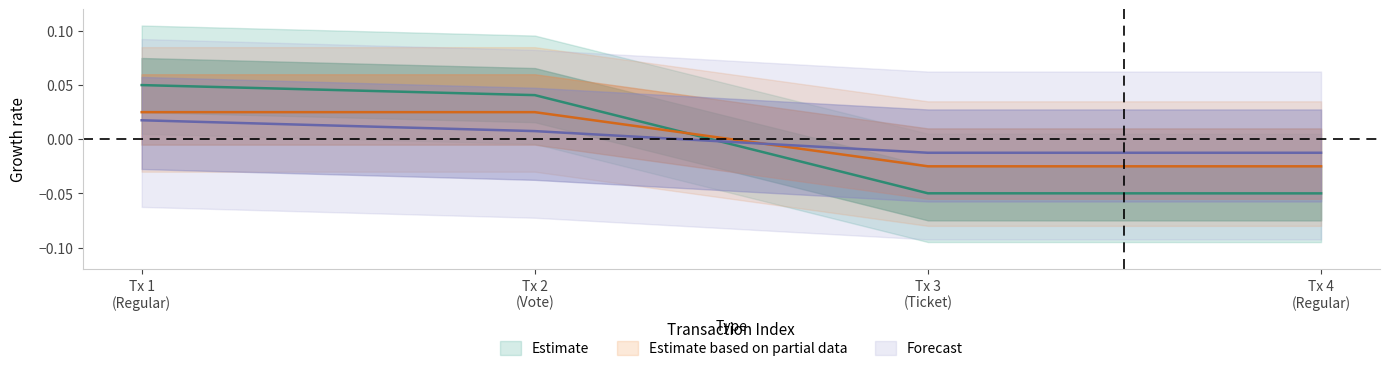

How many distinct data groups are displayed?

3